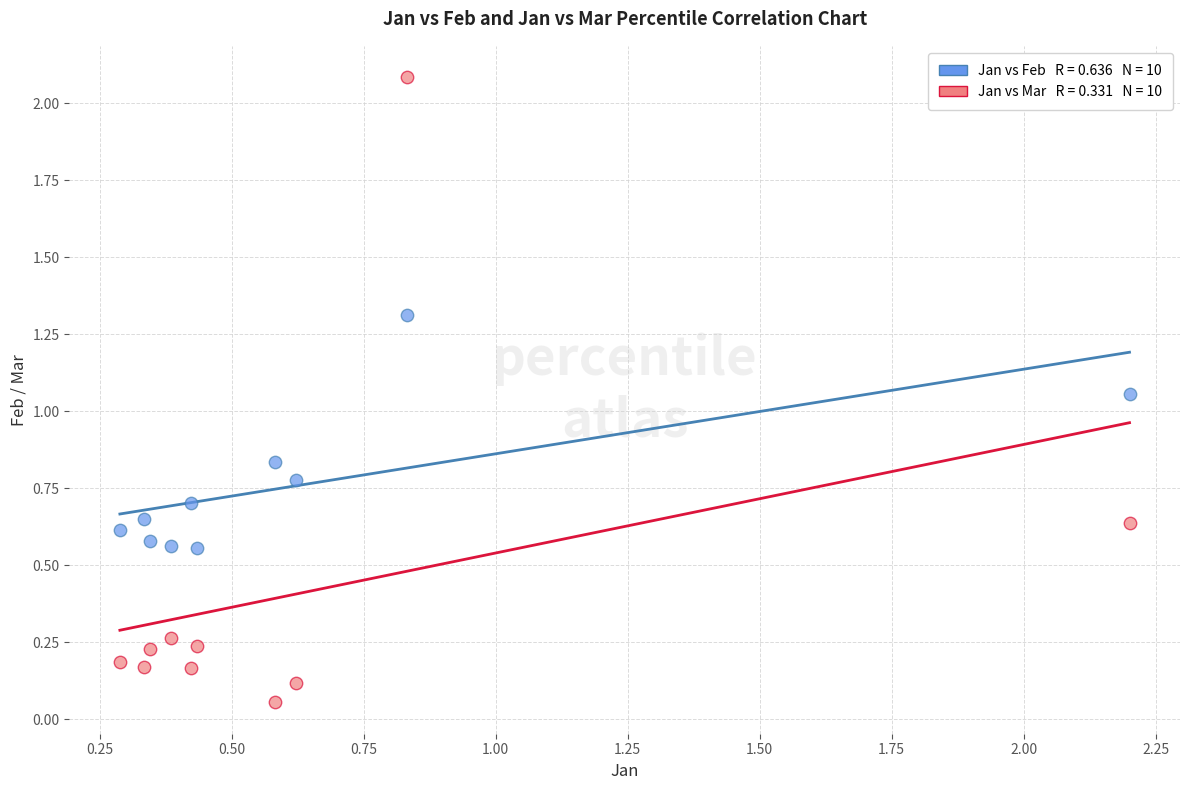

Across all data points, what is the range of Y values (max minus min)?

2.0